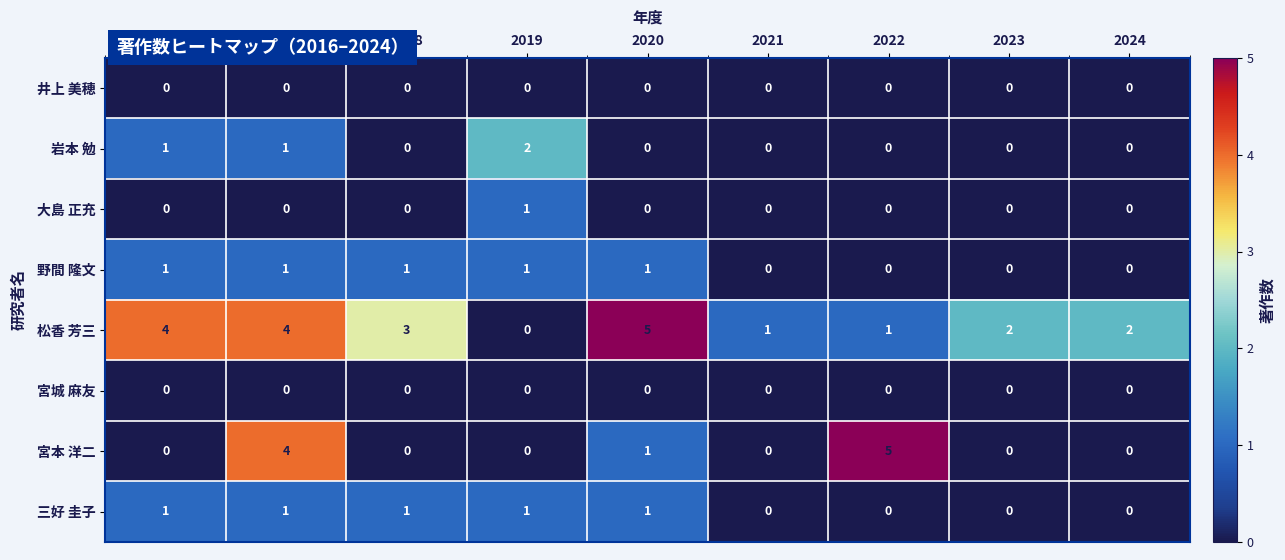

Count the 松香 芳三 values in the range 1 to 4.

7